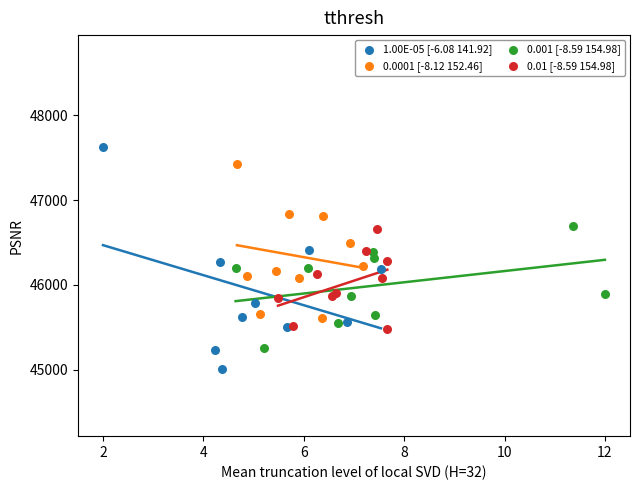

Which series reaches the maximum Y coordinate?

1.00E-05 [-6.08 141.92]